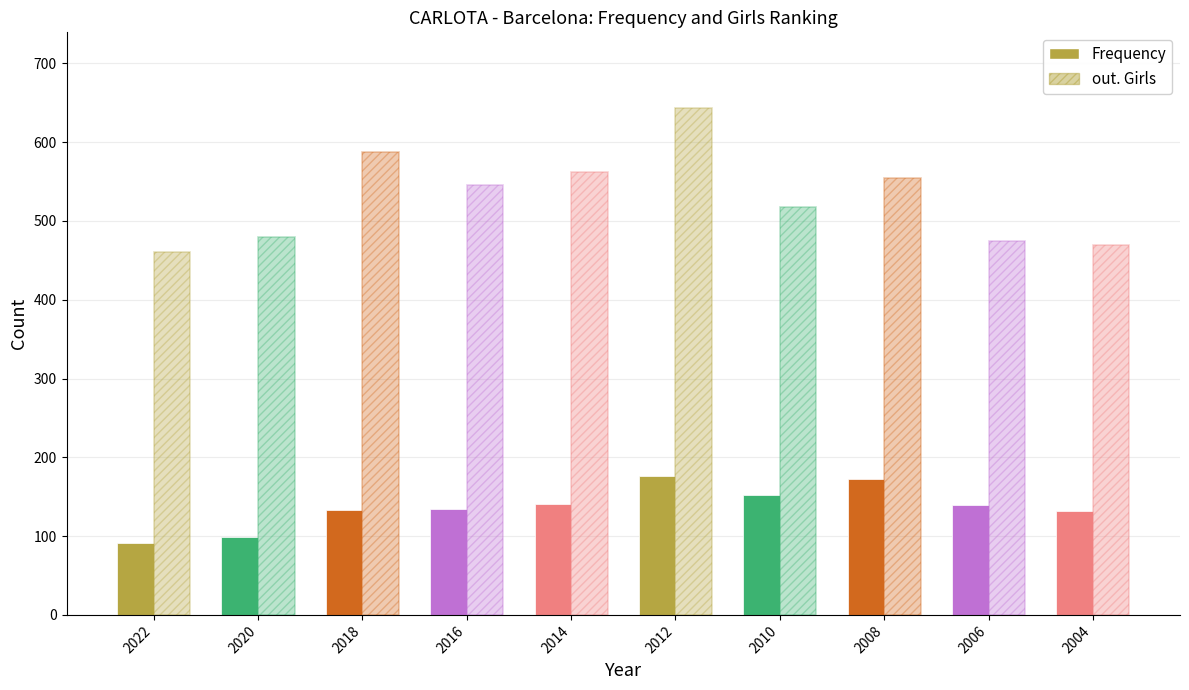

At which label is out. Girls closest to 551?

2008